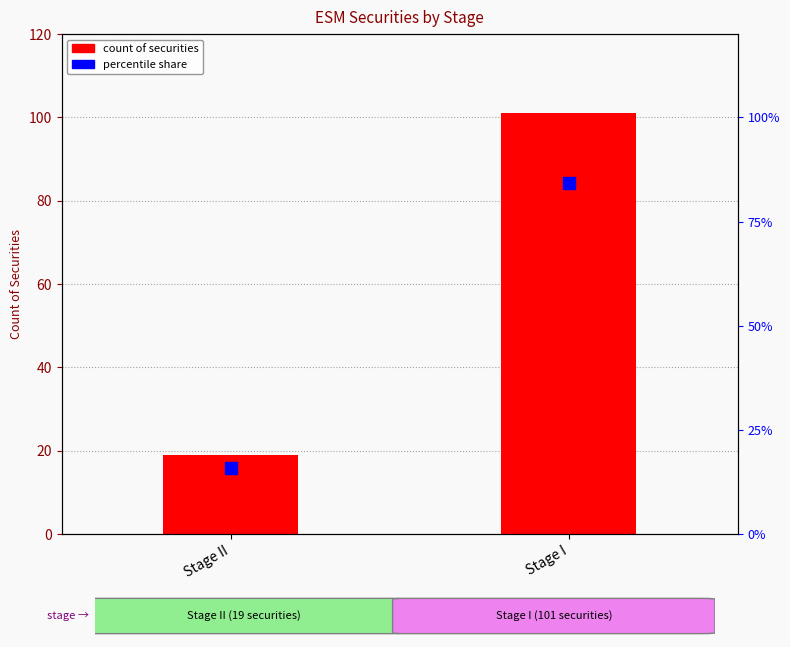

What is the sum of the percentile share values at Stage I and Stage II?

100.0